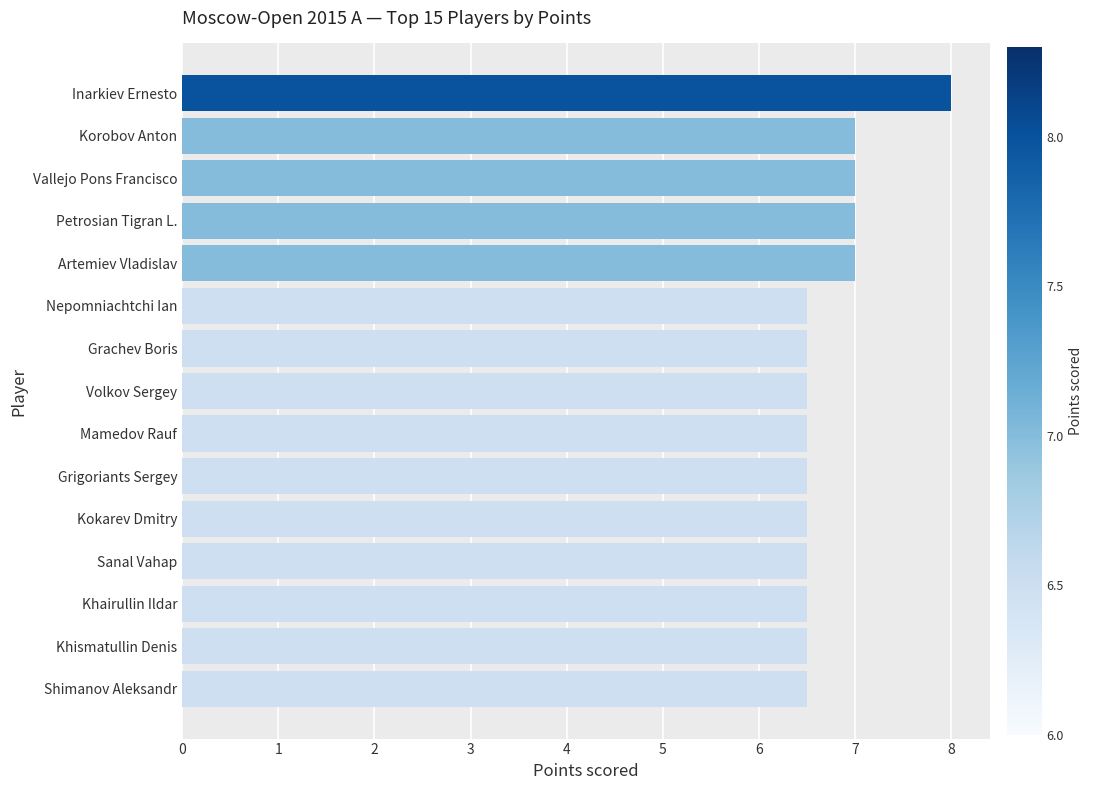

Reading top to bottom, what are all the values shown in this chart?

Inarkiev Ernesto=8.0	Korobov Anton=7.0	Vallejo Pons Francisco=7.0	Petrosian Tigran L.=7.0	Artemiev Vladislav=7.0	Nepomniachtchi Ian=6.5	Grachev Boris=6.5	Volkov Sergey=6.5	Mamedov Rauf=6.5	Grigoriants Sergey=6.5	Kokarev Dmitry=6.5	Sanal Vahap=6.5	Khairullin Ildar=6.5	Khismatullin Denis=6.5	Shimanov Aleksandr=6.5